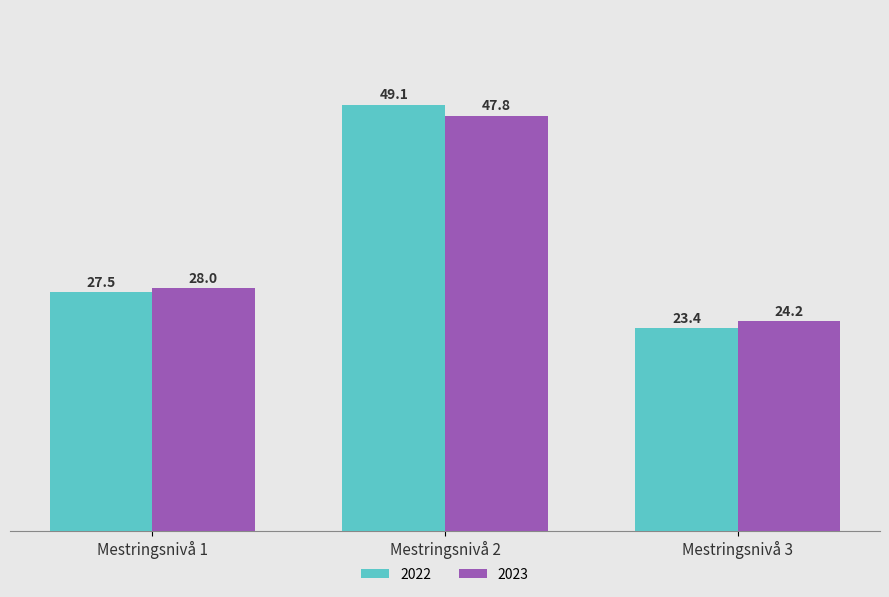

What is the spread (max minus min) of values at Mestringsnivå 1?

0.5